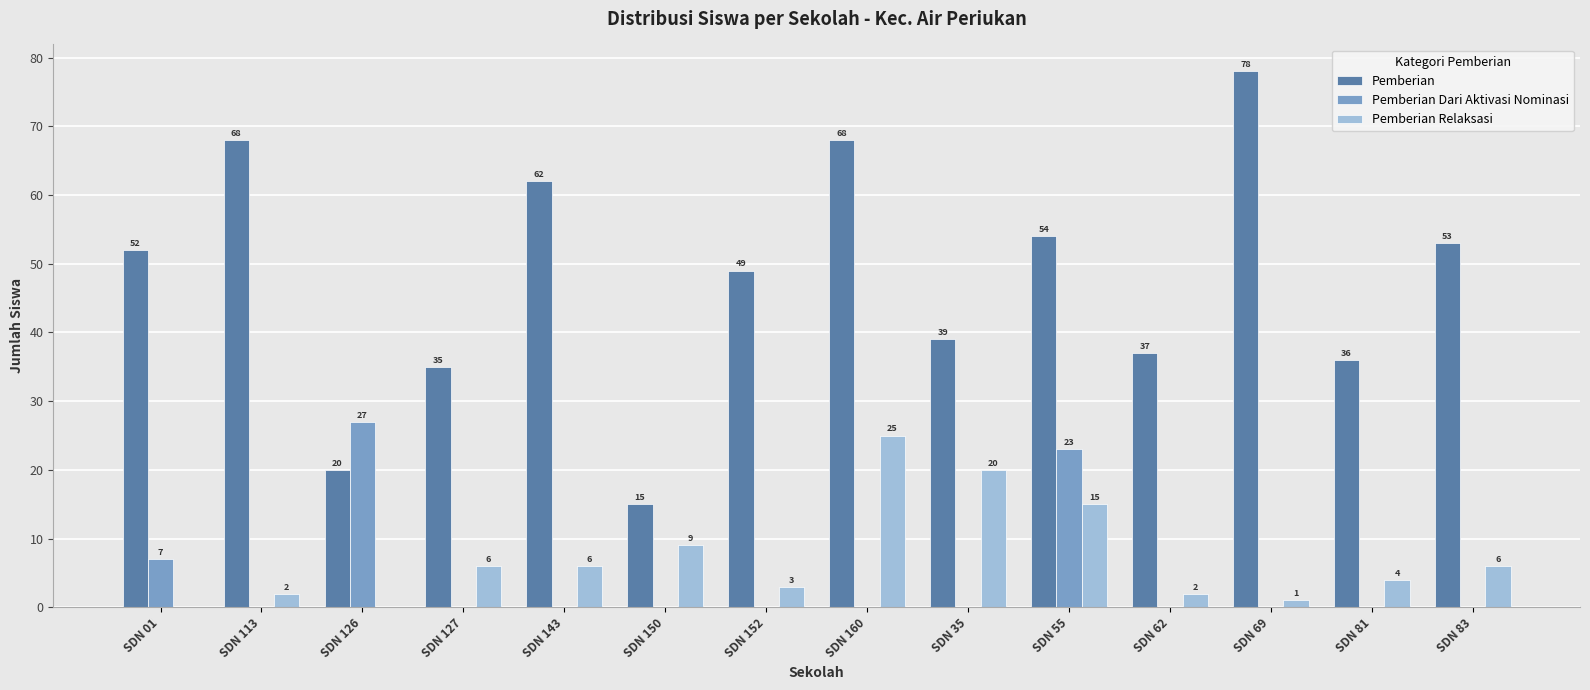

Which series changed the most between SDN 69 and SDN 83?

Pemberian